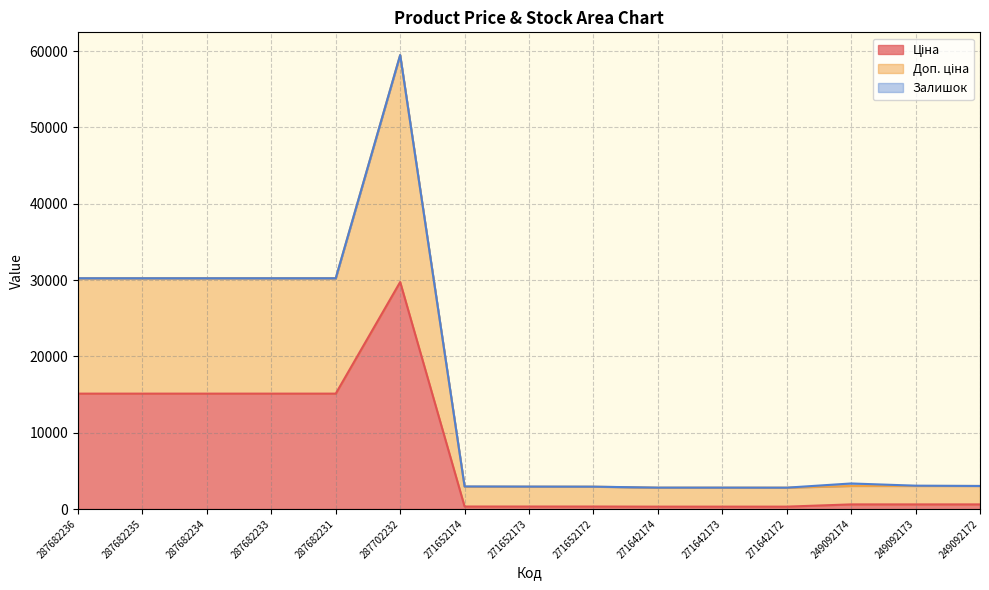

Which label corresponds to the largest value in the chart?

287702232